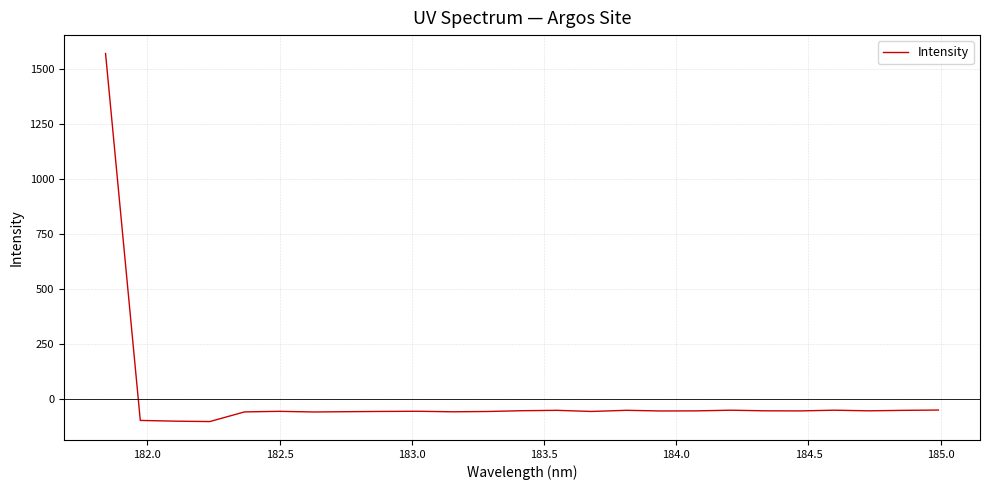

What is the greatest value displayed?

1572.0